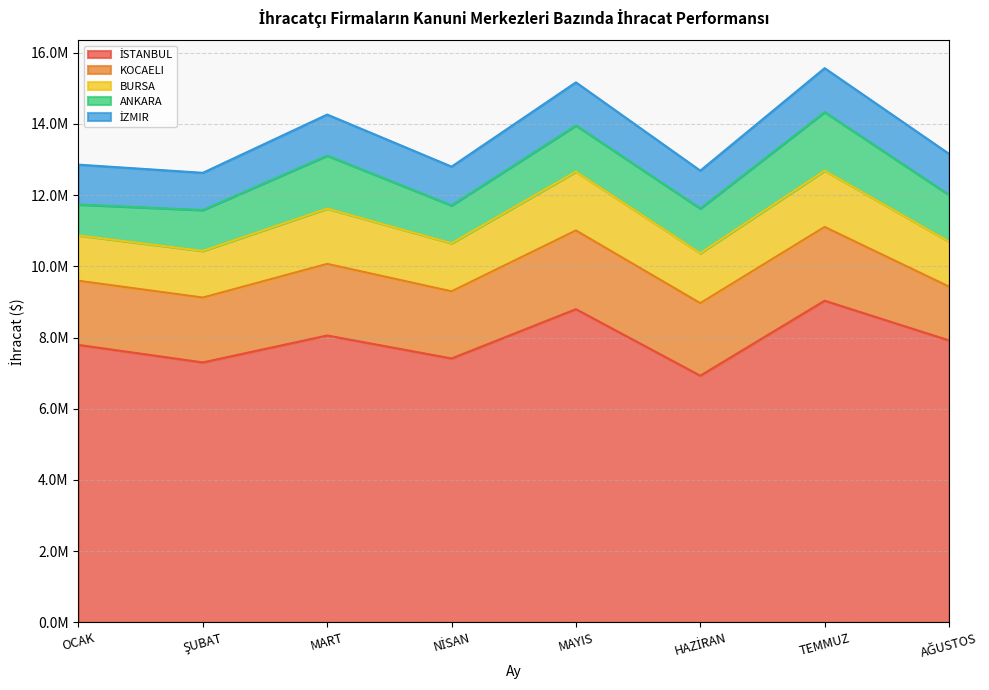

How many lines are shown in the chart?

5